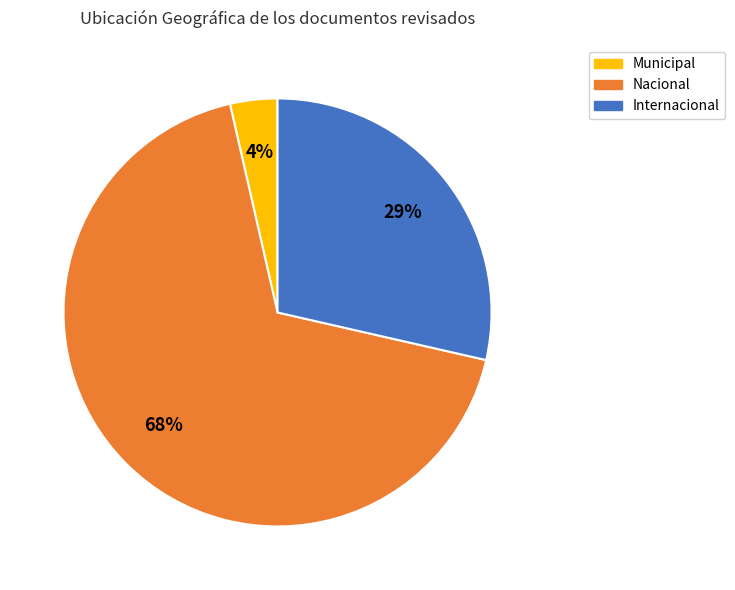

To the nearest percent, what is the average slice percentage?

33%